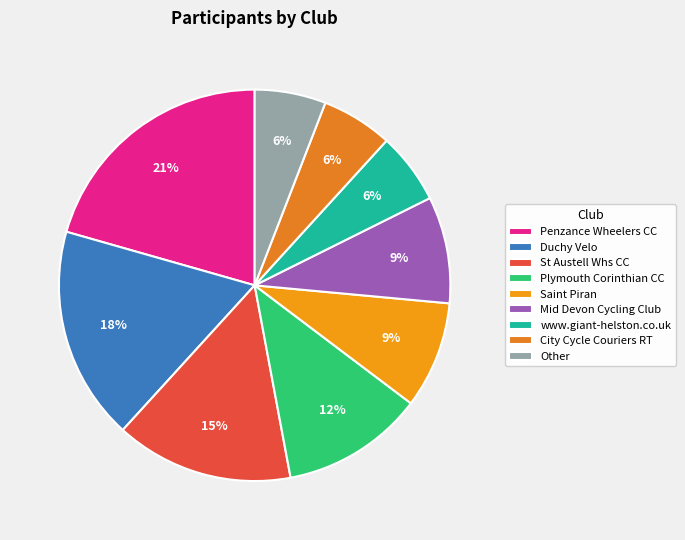

Count the number of slices in the pie.

9